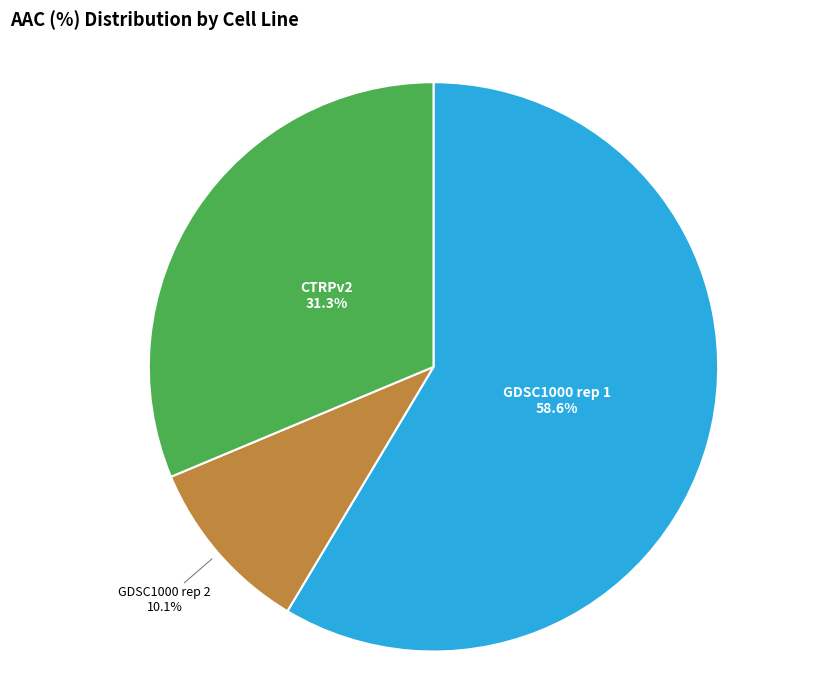

Is there any slice that represents more than half of the pie?

Yes